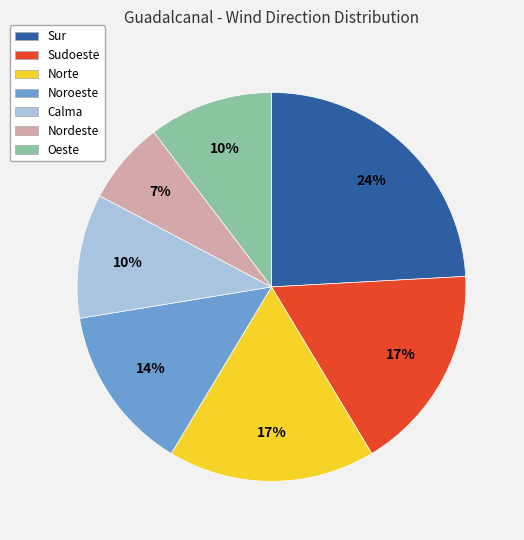

Is the sum of Sudoeste and Oeste greater than half?

No